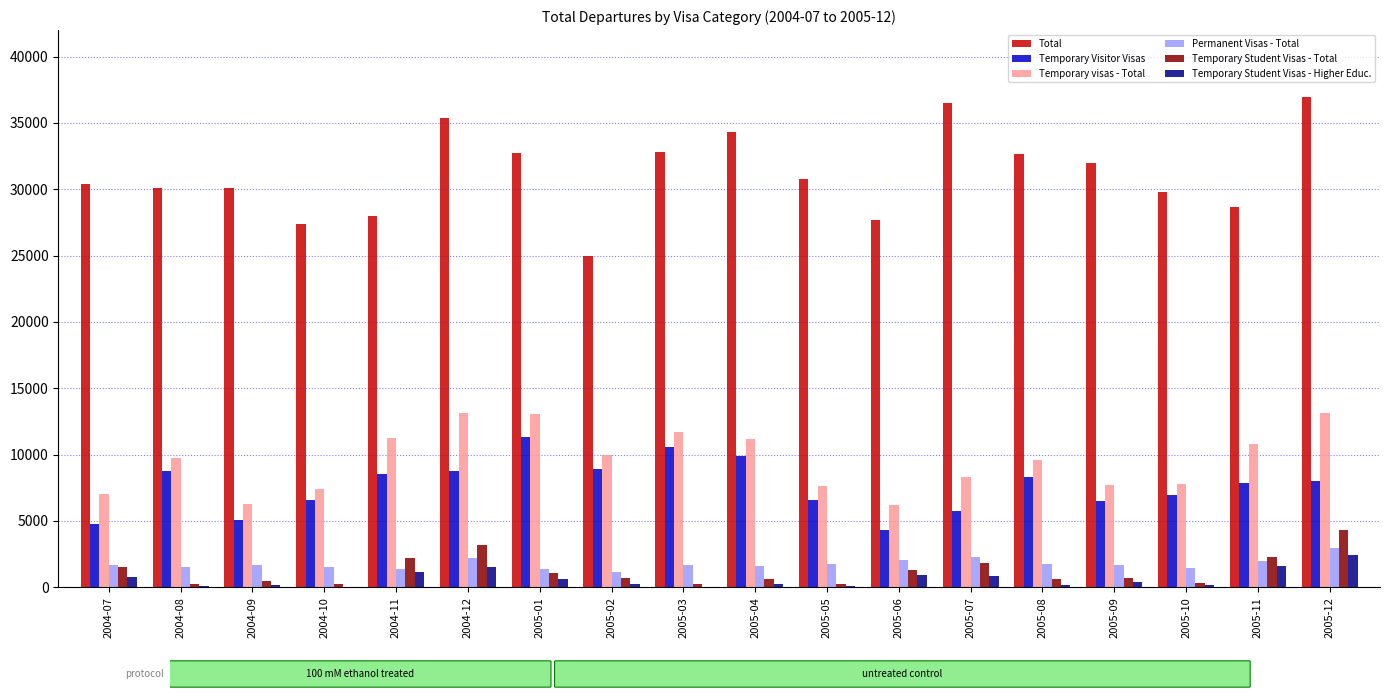

The Temporary Visitor Visas series shows 6570 at 2005-05. True or false?

True